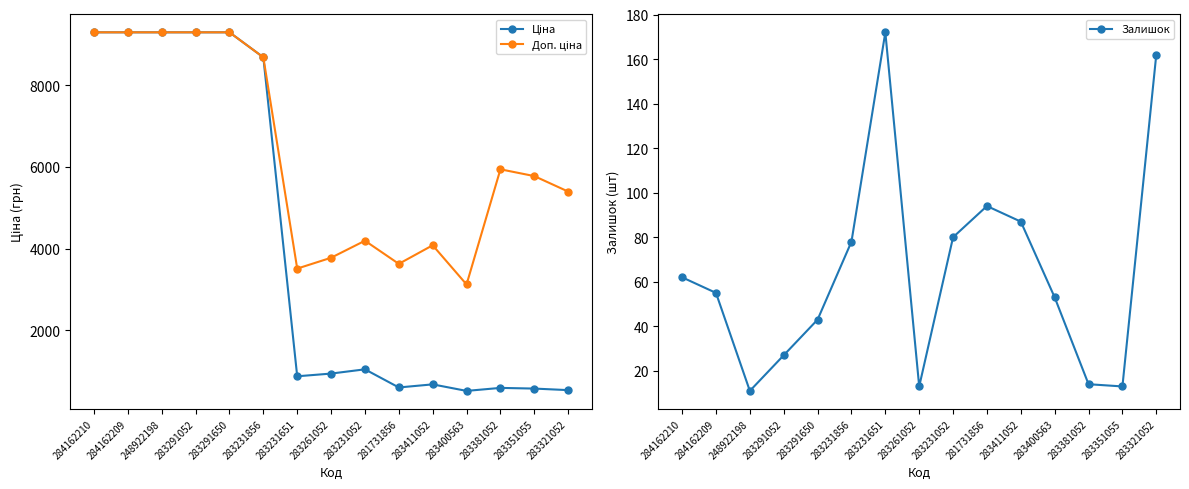

True or false: Доп. ціна and Залишок cross at least once.

False